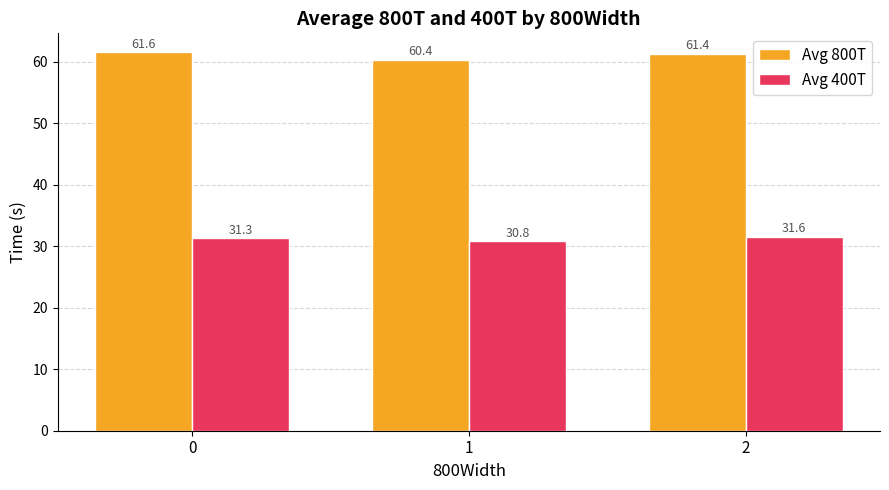

What is the approximate value of Avg 400T at 0?

31.3